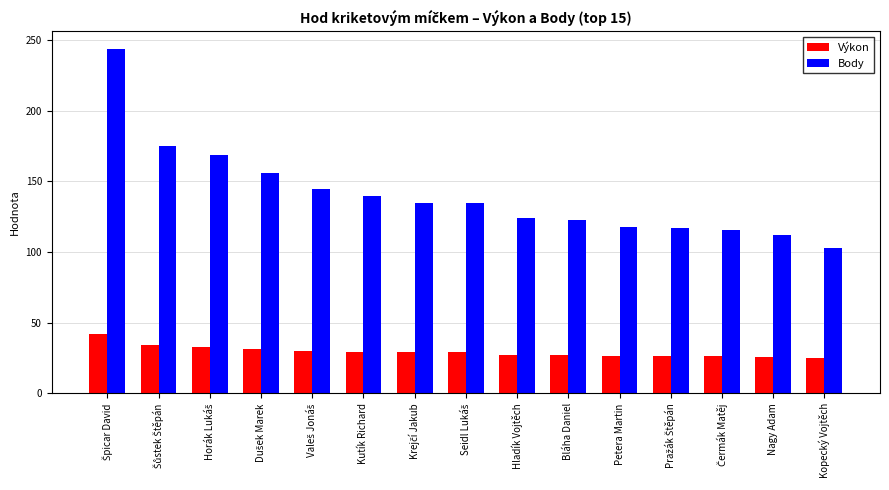

Between Bláha Daniel and Petera Martin, which series saw the biggest shift?

Body